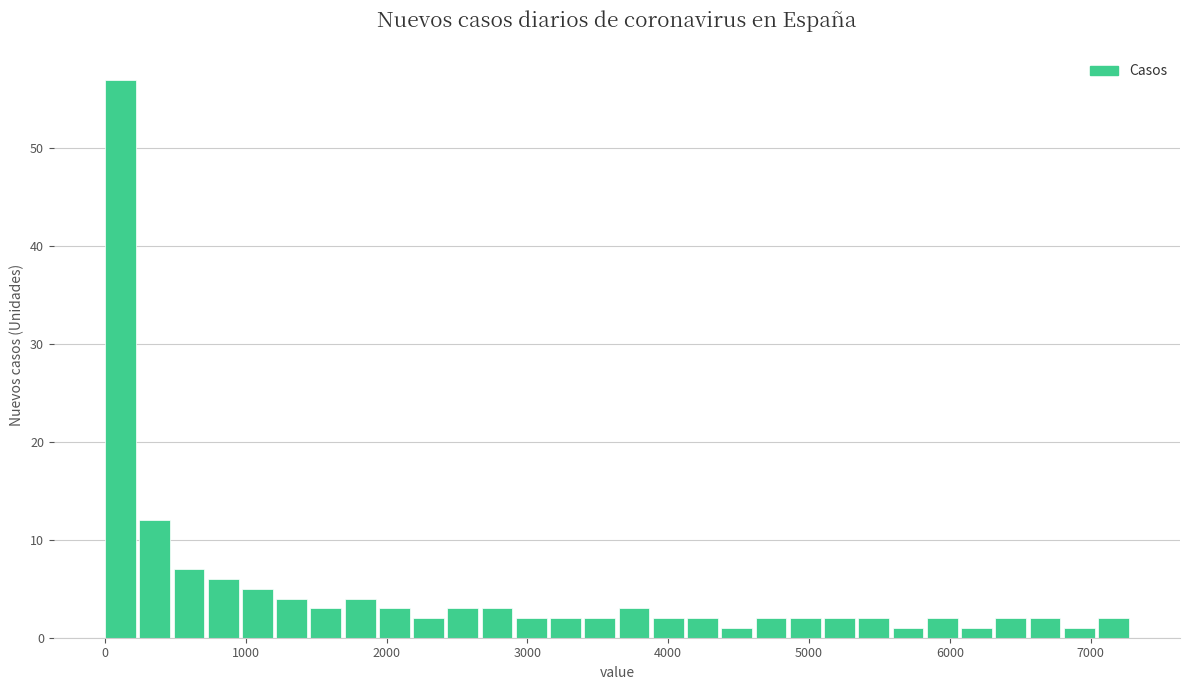

Read against the x-axis, roughly where is the centre of the tallest bar?

100